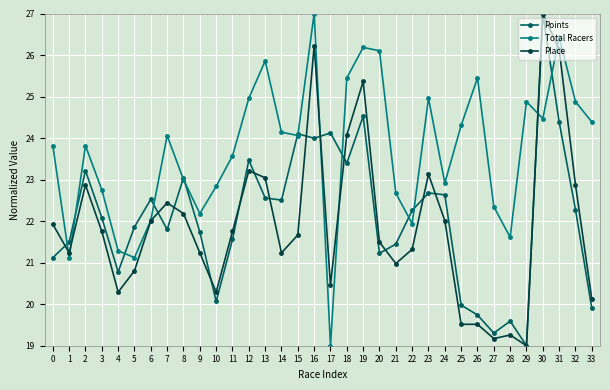

True or false: Place has a value of 27.0 at 27.

False